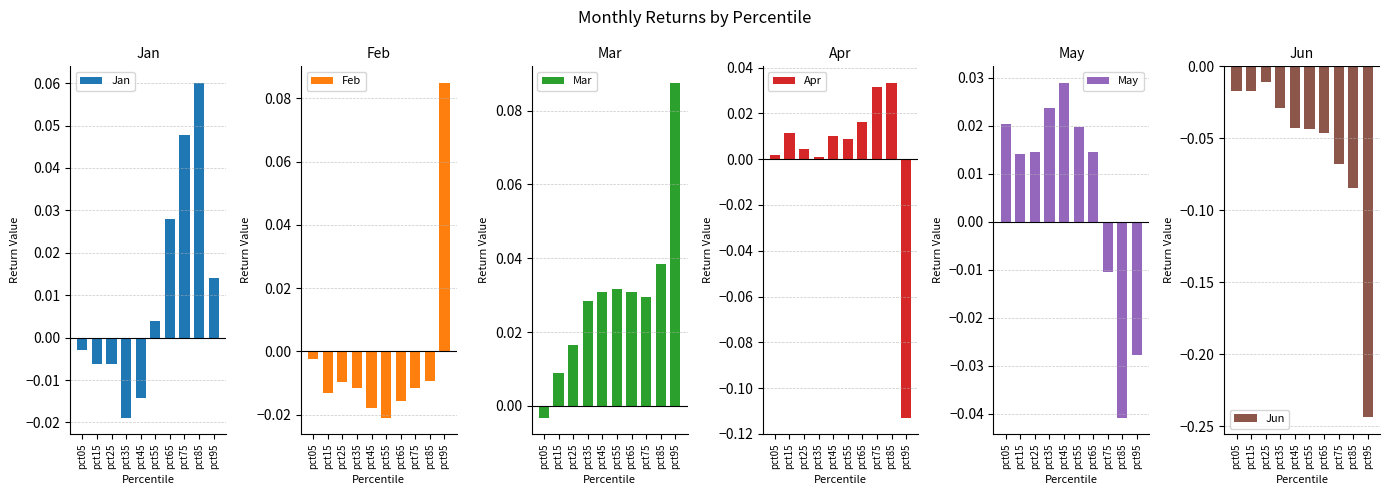

Between pct05 and pct45, which series saw the biggest shift?

Mar